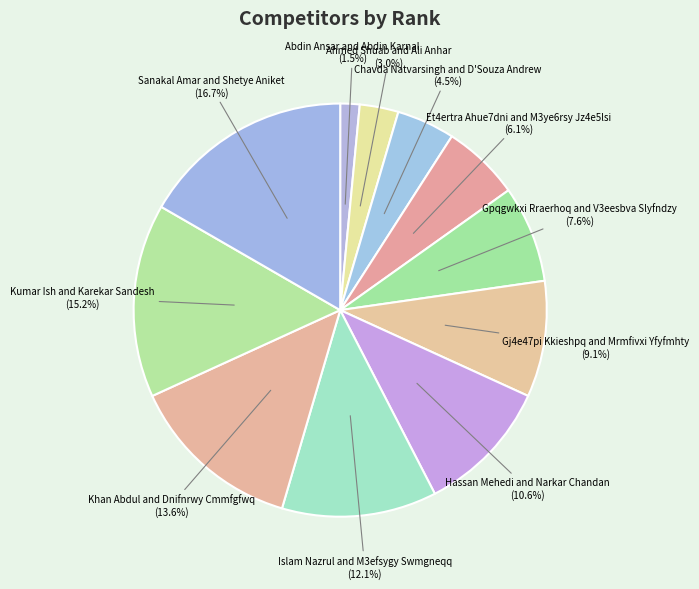

Rank the categories by value from highest to lowest.

Sanakal Amar and Shetye Aniket, Kumar Ish and Karekar Sandesh, Khan Abdul and Dnifnrwy Cmmfgfwq, Islam Nazrul and M3efsygy Swmgneqq, Hassan Mehedi and Narkar Chandan, Gj4e47pi Kkieshpq and Mrmfivxi Yfyfmhty, Gpqgwkxi Rraerhoq and V3eesbva Slyfndzy, Et4ertra Ahue7dni and M3ye6rsy Jz4e5lsi, Chavda Natvarsingh and D'Souza Andrew, Ahmed Shuab and Ali Anhar, Abdin Ansar and Abdin Karnal